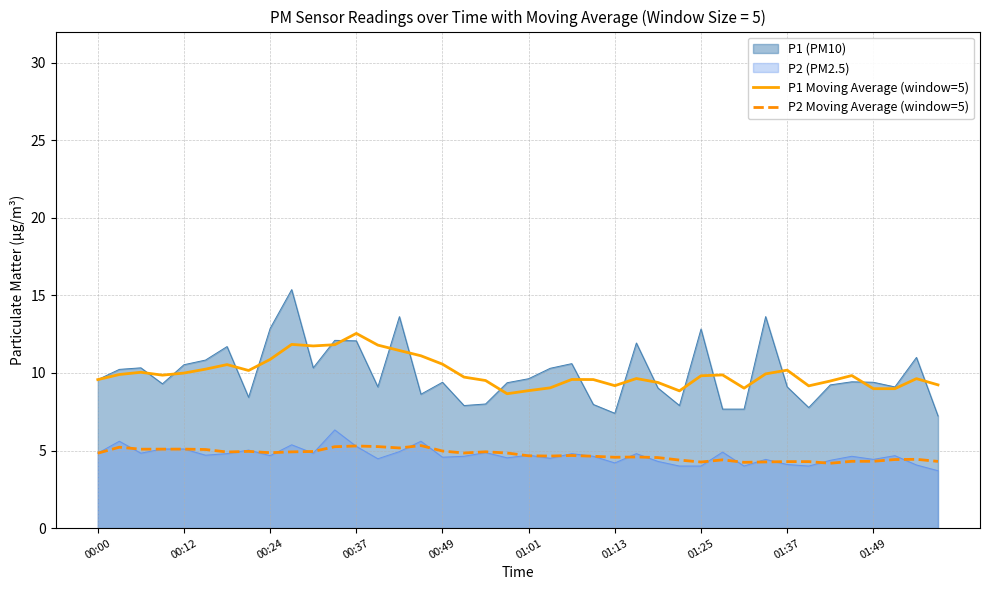

What position from the left is 19?

20